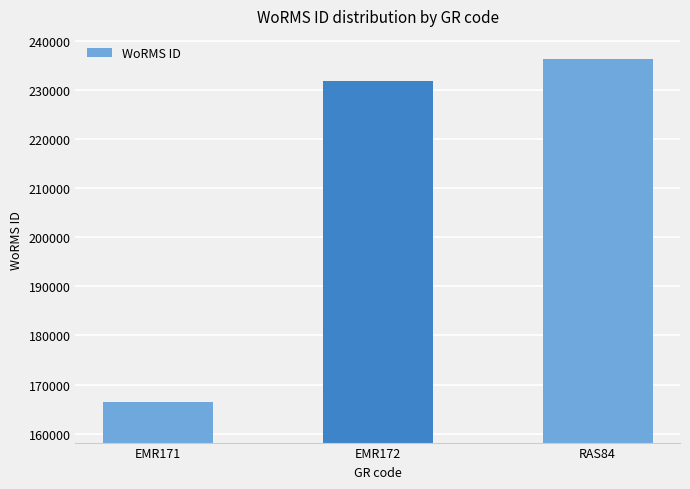

The value at RAS84 is 236331. True or false?

True